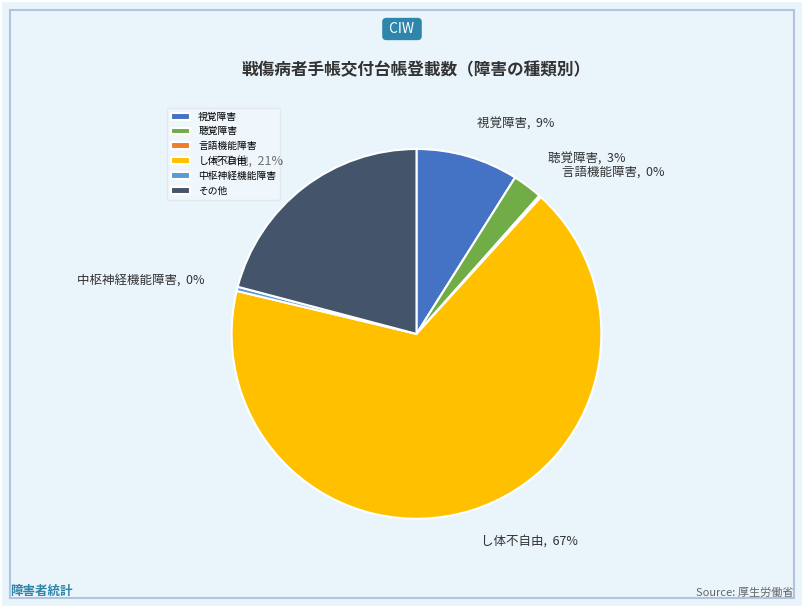

To the nearest percent, what is the combined percentage of 視覚障害 and 中枢神経機能障害?

9%